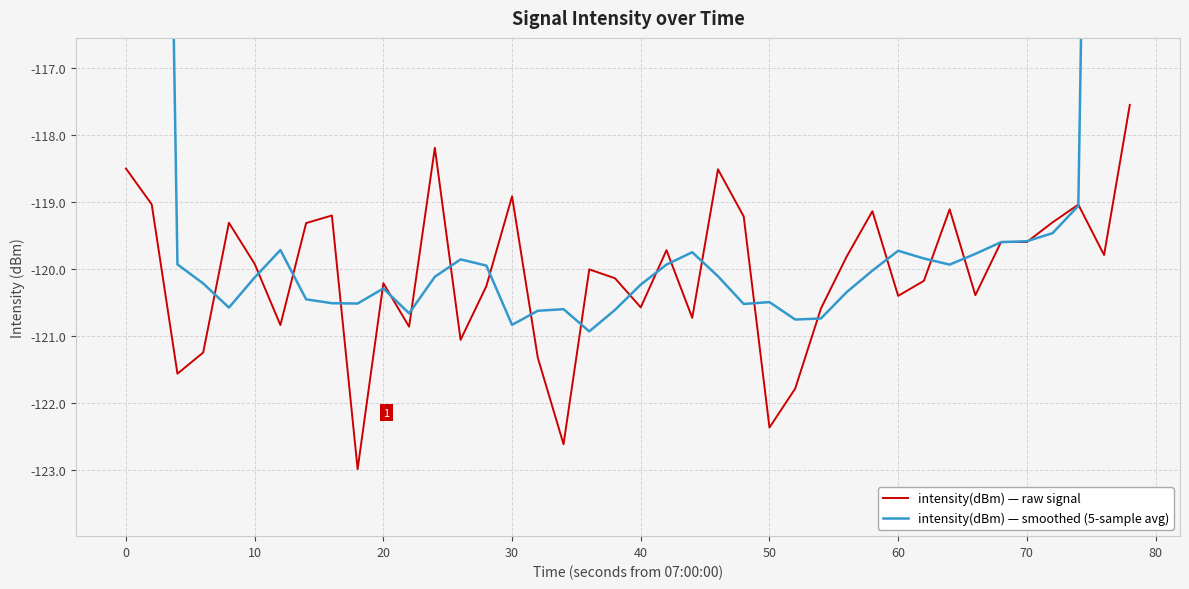

What is the minimum value for intensity(dBm) — raw signal?

-123.0